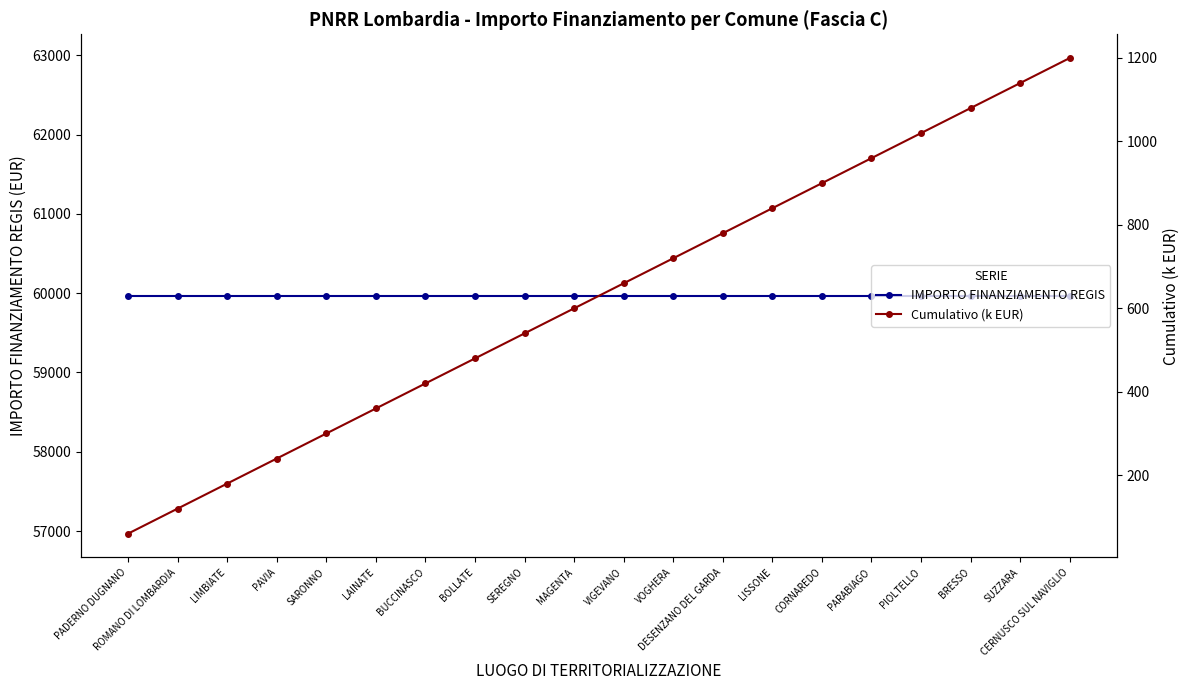

True or false: IMPORTO FINANZIAMENTO REGIS and Cumulativo (k EUR) intersect in this chart.

False